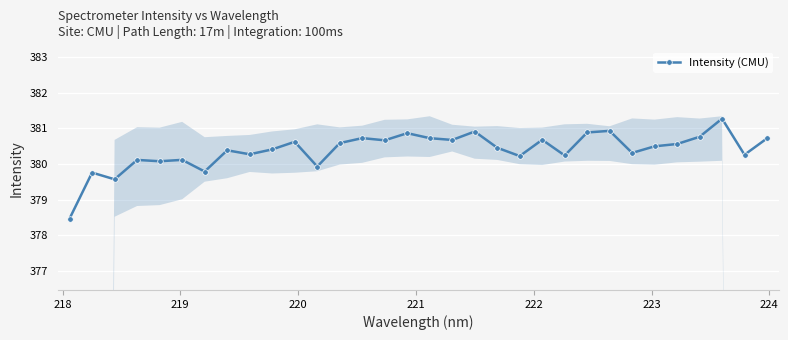

What is the average value?

380.4